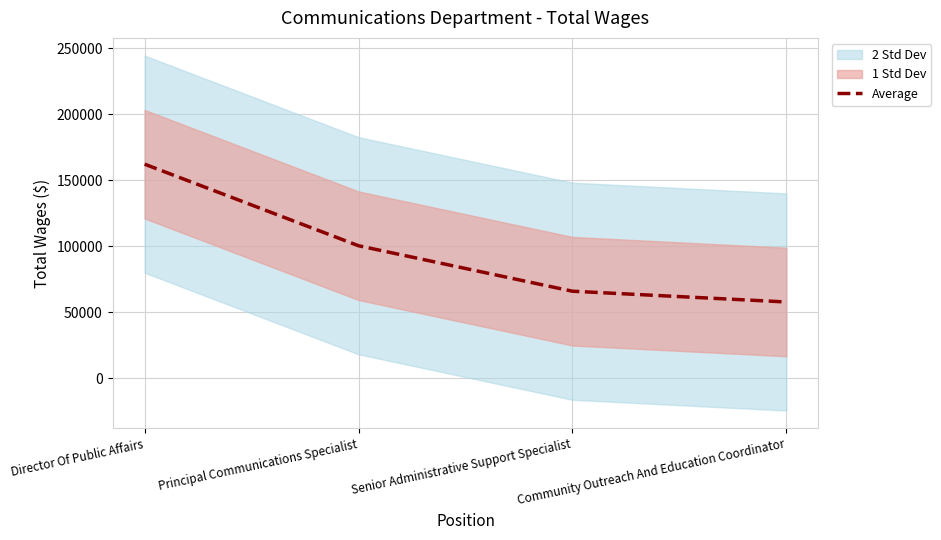

List the labels in order of value, smallest first.

Community Outreach And Education Coordinator, Senior Administrative Support Specialist, Principal Communications Specialist, Director Of Public Affairs